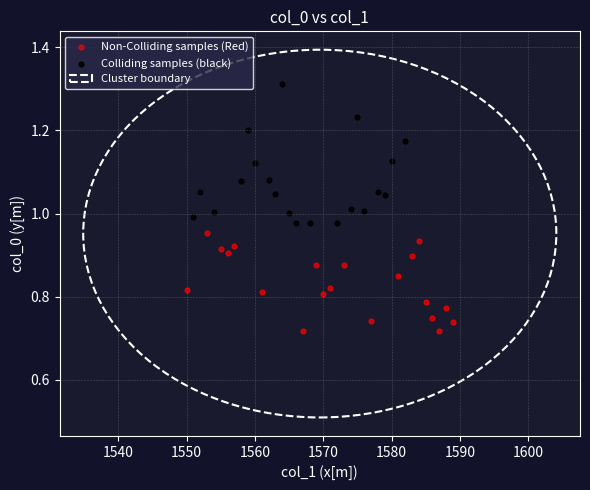

Which series has the widest spread of Y values?

Colliding samples (black)